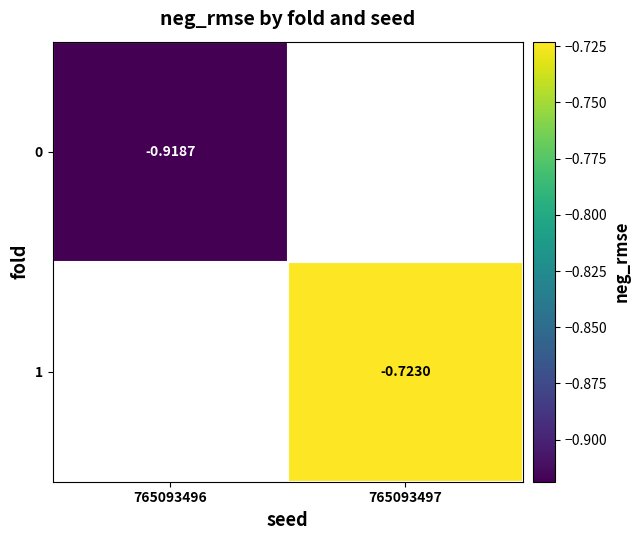

Count the number of categories in the chart.

2